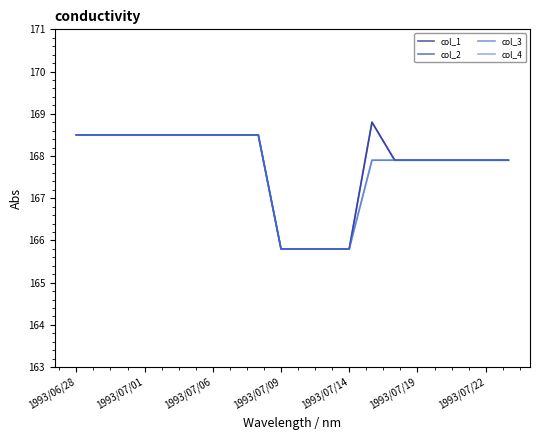

Is this an area chart (filled region under the line)?

No